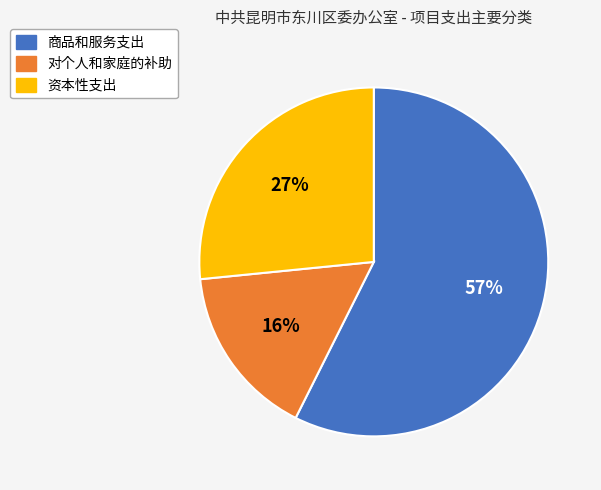

To the nearest percent, what is the average slice percentage?

33%